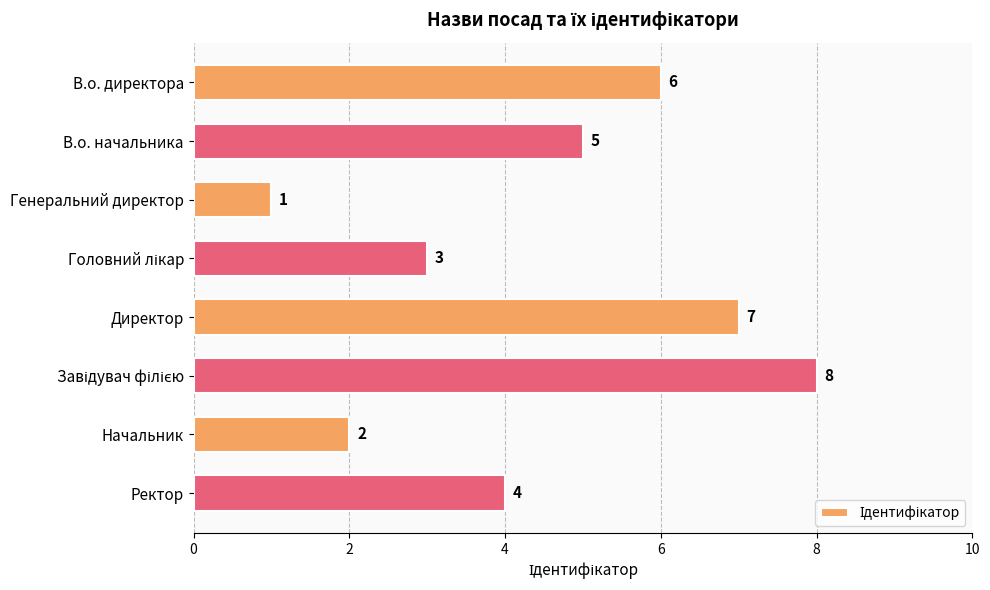

What is the value of the 8th bar from the top?

4